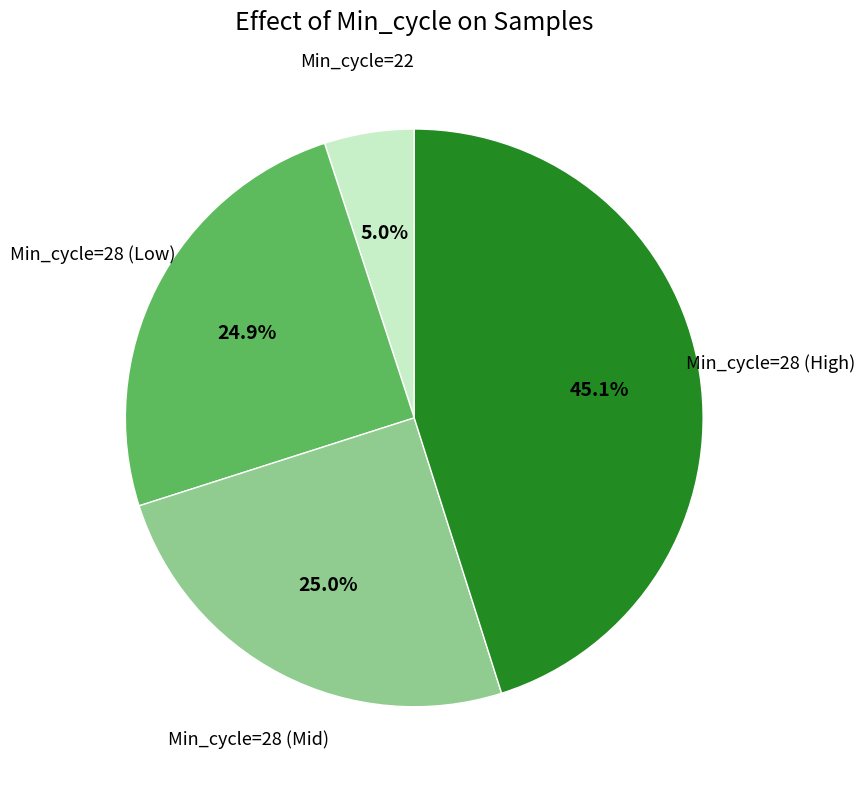

Which slice is the largest?

Min_cycle=28 (High)